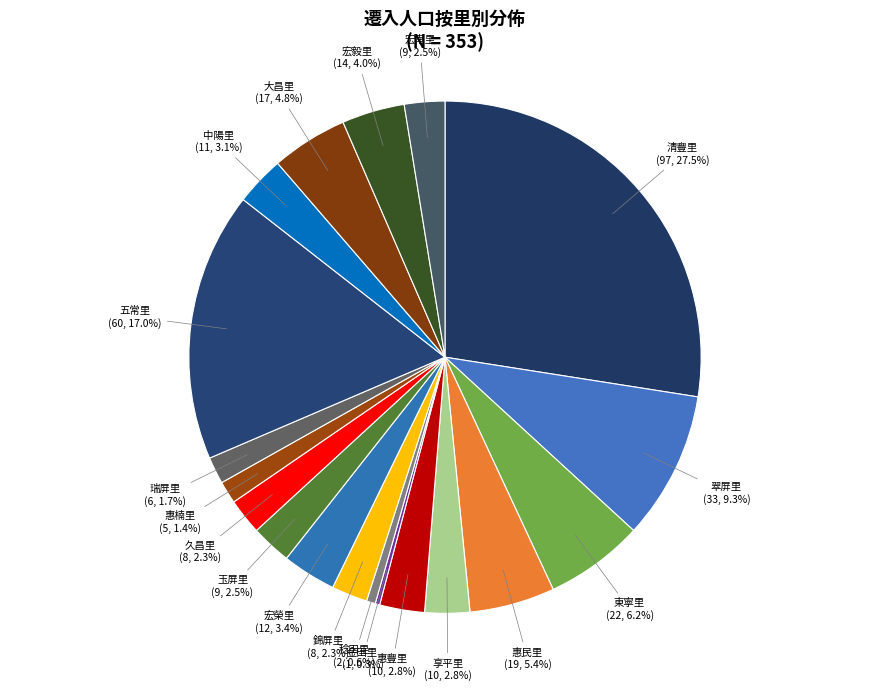

Does any single category account for the majority?

No